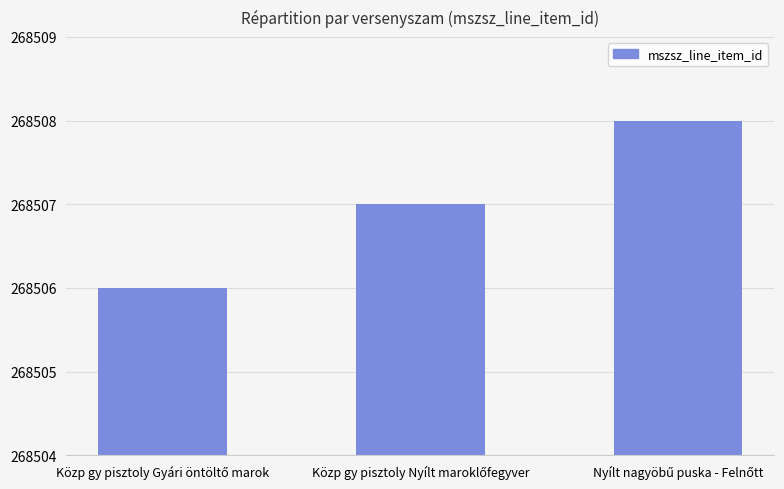

What is the maximum value shown in the chart?

268508